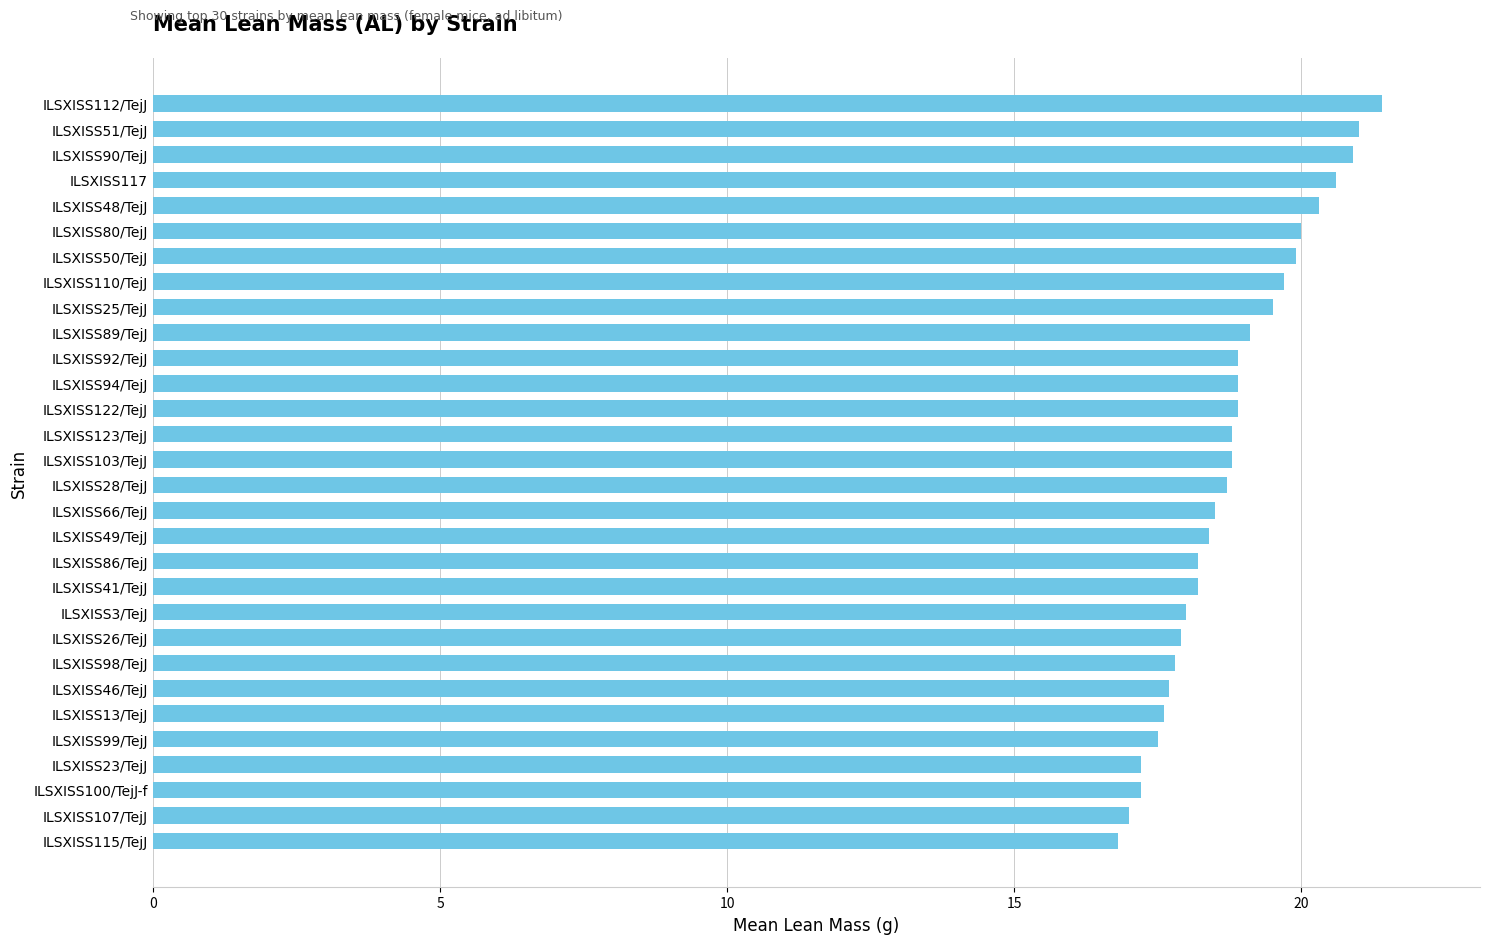

Between ILSXISS110/TejJ and ILSXISS89/TejJ, which is larger?

ILSXISS110/TejJ